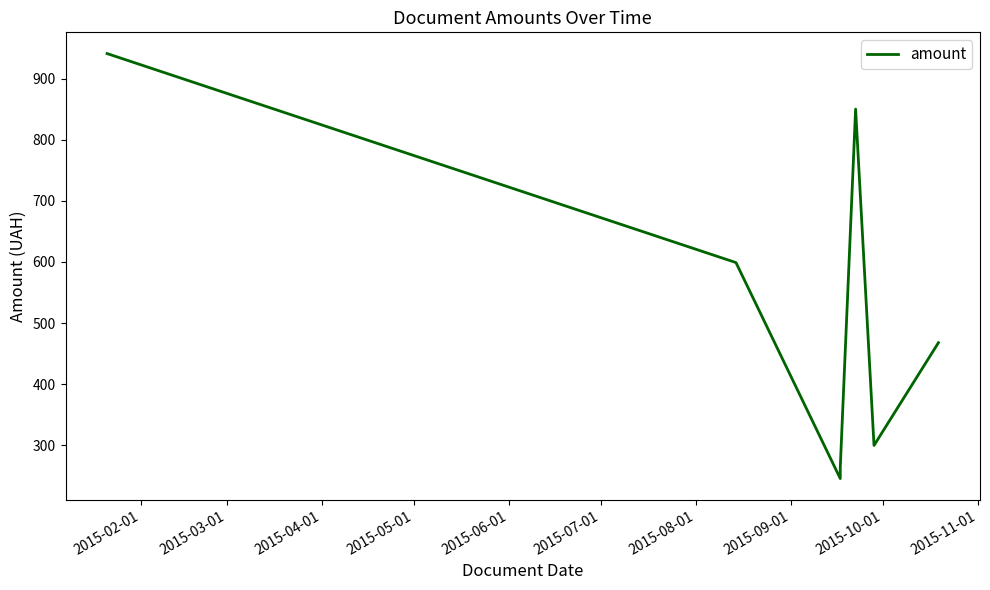

What is the value of the 3rd point from the left?

245.7